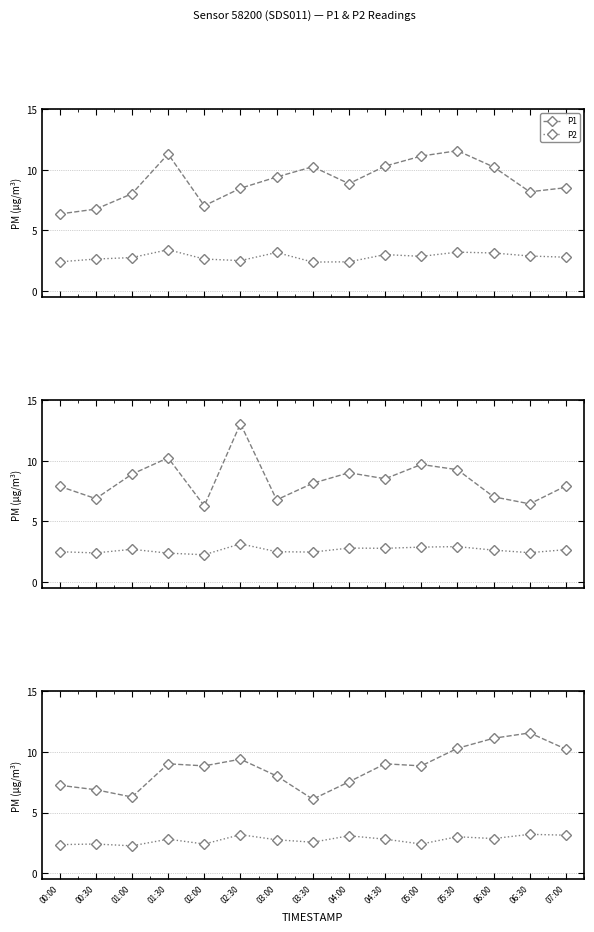

List the labels in order of P1 value, largest first.

06:30, 06:00, 05:30, 07:00, 02:30, 01:30, 04:30, 02:00, 05:00, 03:00, 04:00, 00:00, 00:30, 01:00, 03:30